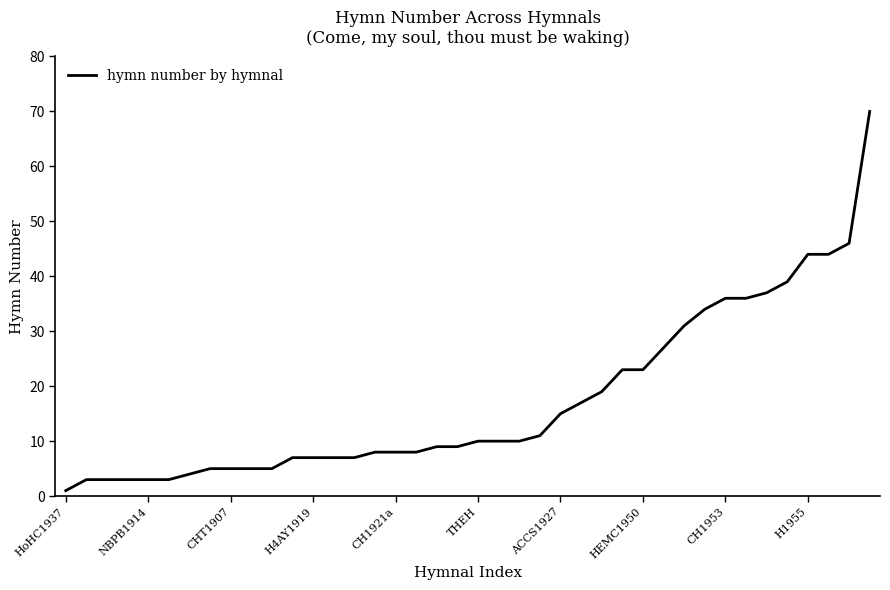

What is the difference between the maximum and minimum values?

69